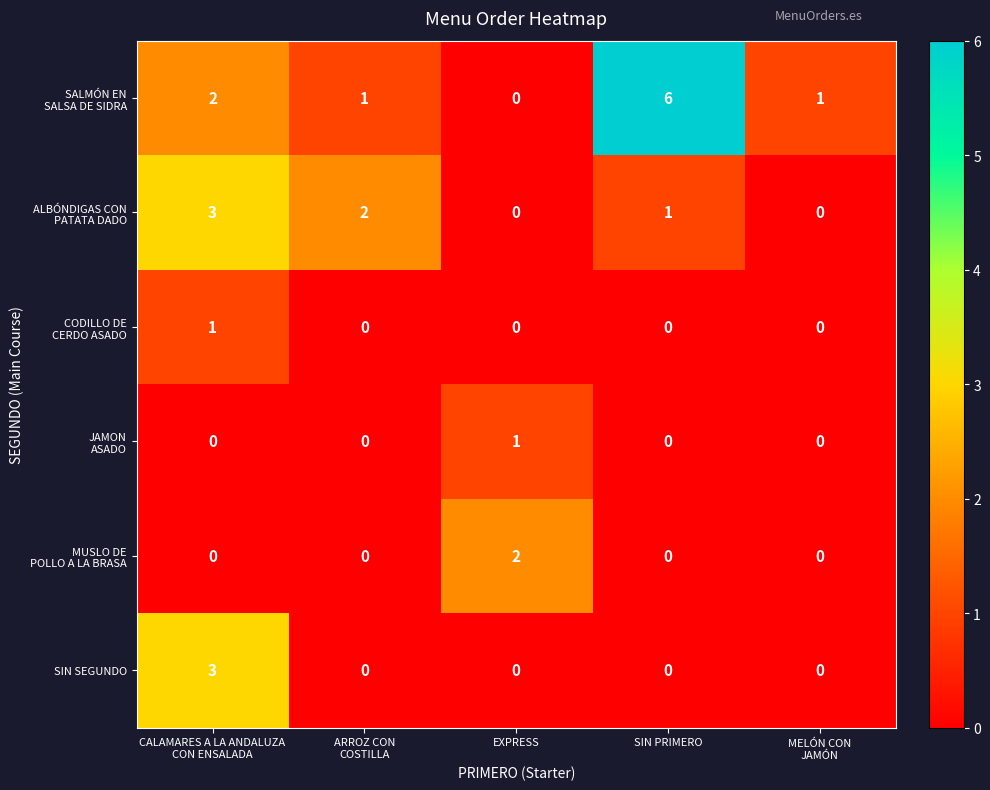

What is the difference between the highest and lowest values at SIN PRIMERO?

6